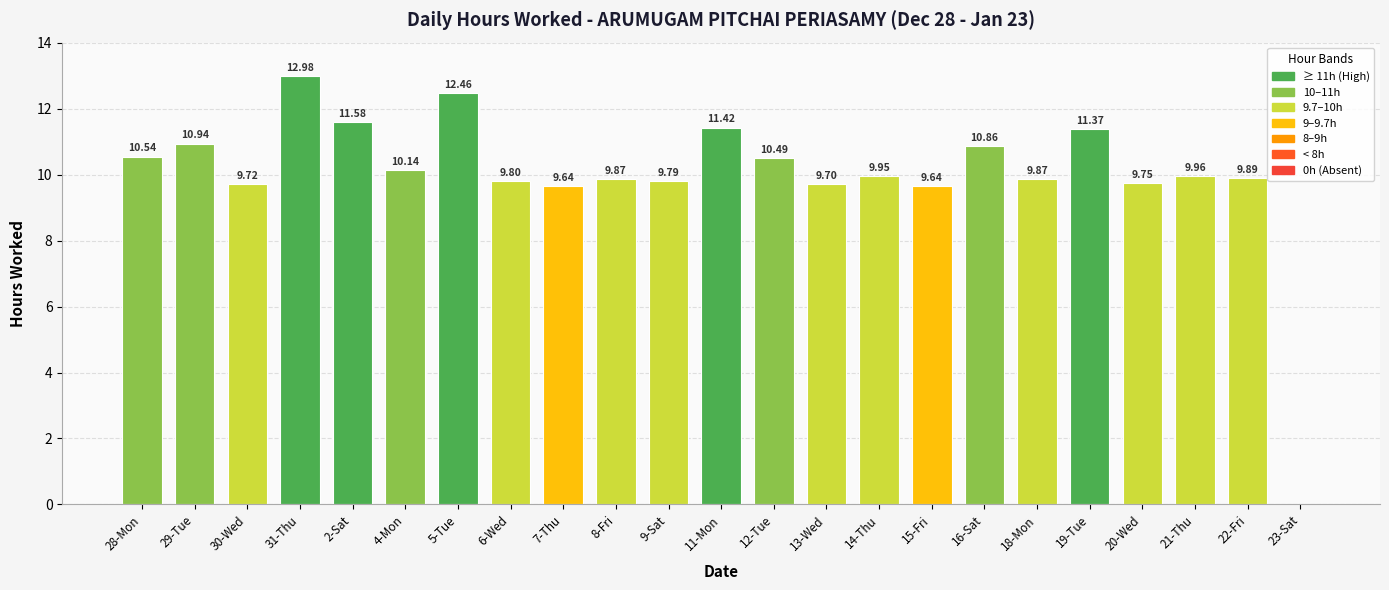

What is the sum of the values at 31-Thu and 7-Thu?

22.6